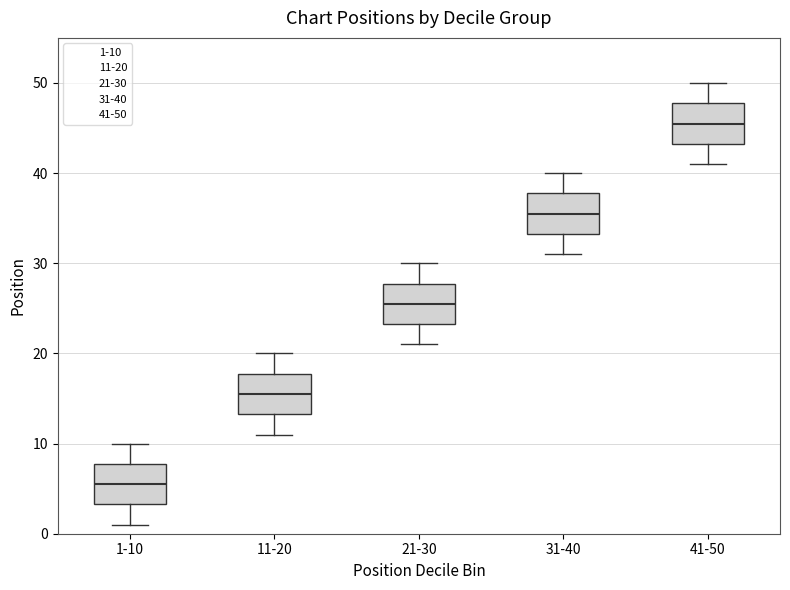

Reading left to right, read every box against the y-axis: the position of its median line, the range the box covers, and the ends of its whiskers. The values are not printed on the chart, so give them approximately, as read against the axis.

1-10: median 6, box 3 to 8, whiskers 1 to 10
11-20: median 16, box 13 to 18, whiskers 11 to 20
21-30: median 26, box 23 to 28, whiskers 21 to 30
31-40: median 36, box 33 to 38, whiskers 31 to 40
41-50: median 46, box 43 to 48, whiskers 41 to 50